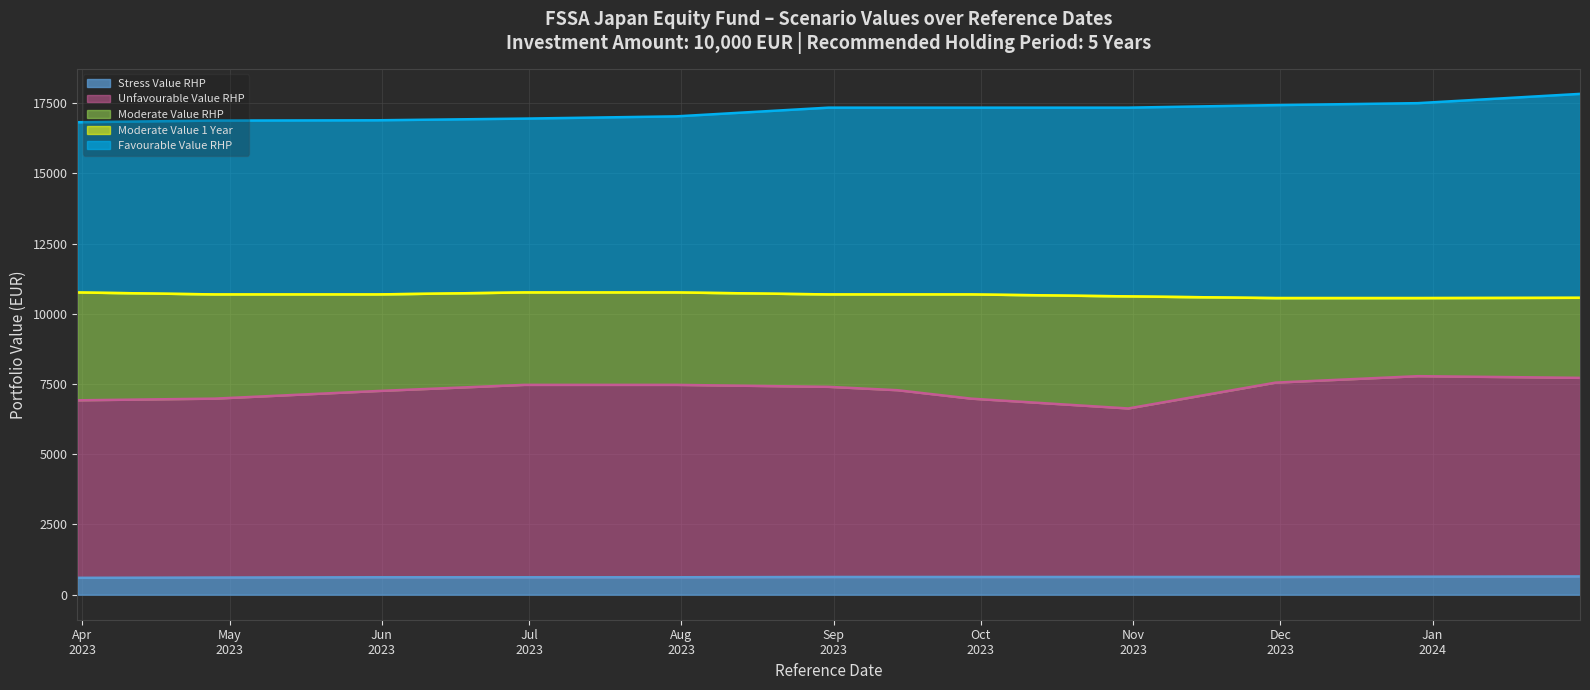

Reading left to right, what are all the values shown in this chart?

Stress Value RHP: 600	610	620	620	620	630	630	630	630	630	640	650
Unfavourable Value RHP: 6920	6980	7250	7470	7470	7400	7280	6980	6630	7550	7780	7720
Moderate Value RHP: 10760	10690	10690	10760	10760	10690	10690	10690	10620	10560	10560	10570
Moderate Value 1 Year: 10760	10690	10690	10760	10760	10690	10690	10690	10620	10560	10560	10570
Favourable Value RHP: 16820	16880	16890	16950	17030	17340	17340	17340	17340	17430	17500	17830